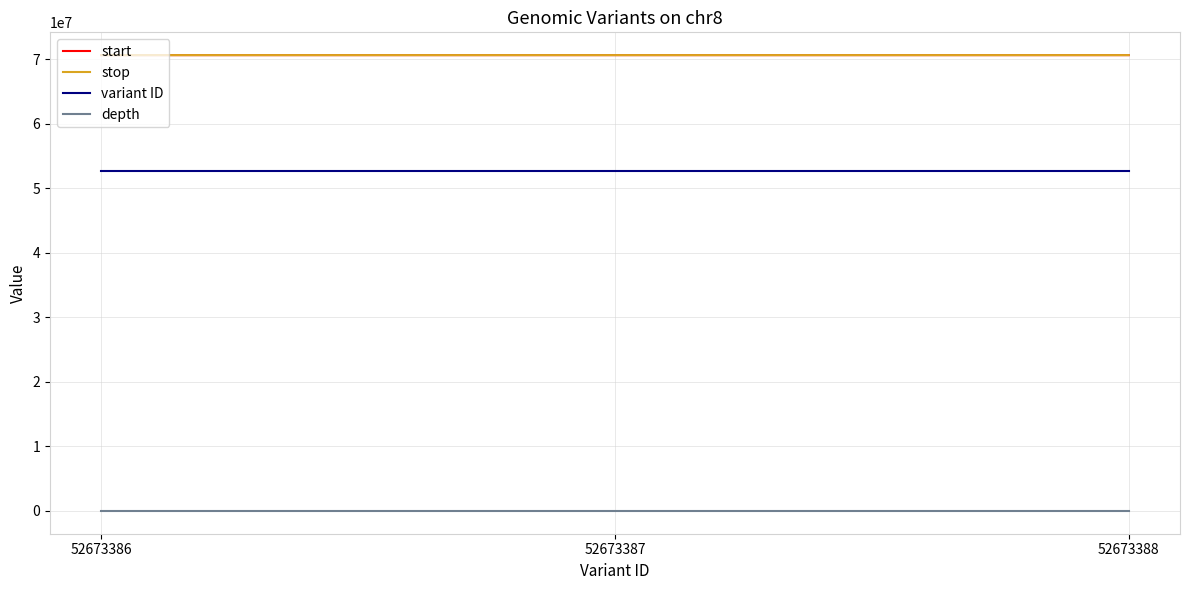

What is the sum of all start values?

211847191